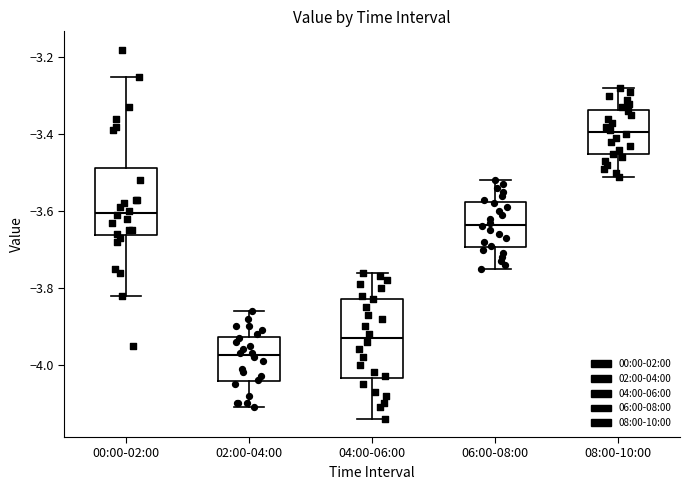

Which box has the lowest median line?

02:00-04:00